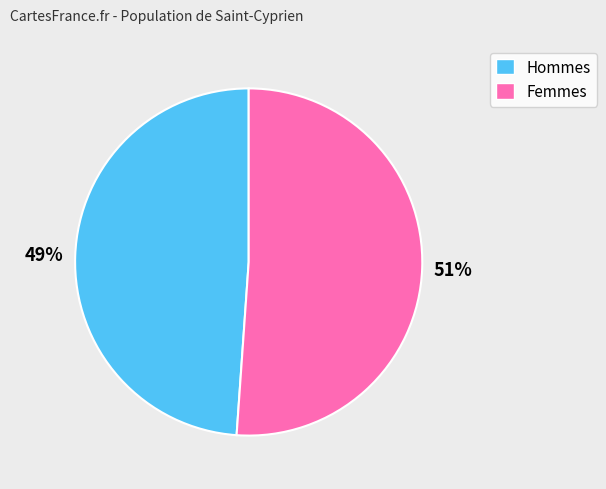

Is there a majority slice in this chart?

Yes